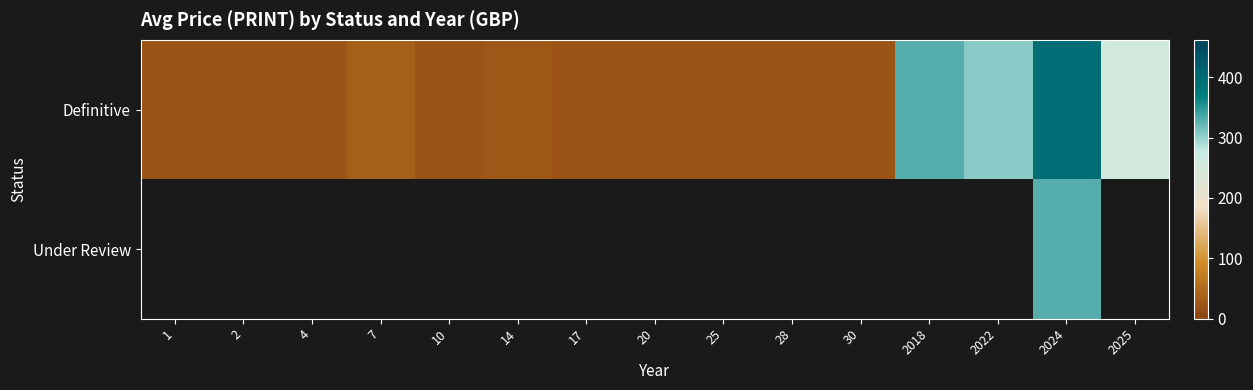

What is the difference between the second highest and second lowest values in the Definitive series?

310.0